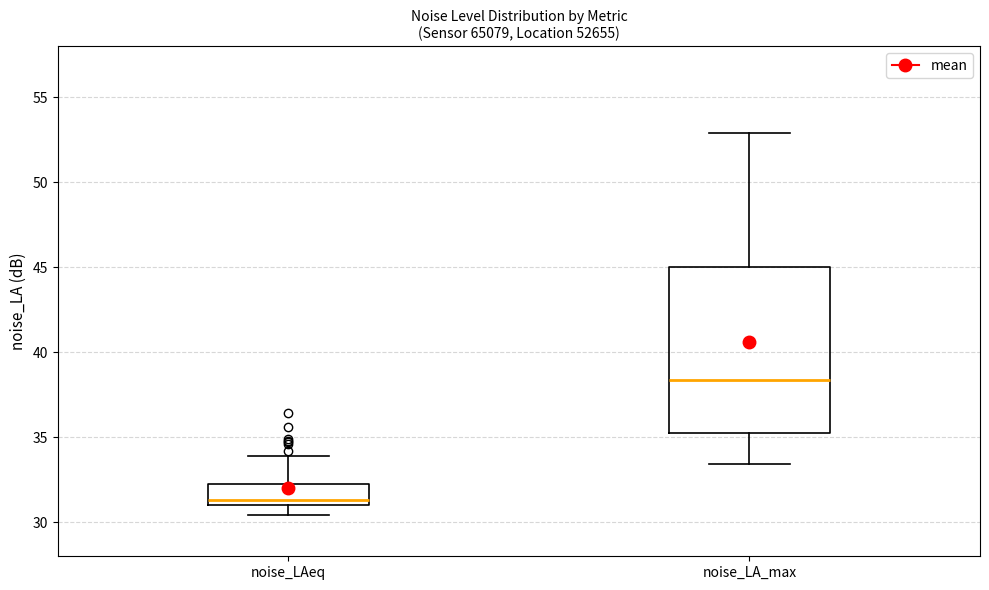

Where is the upper edge of the box for noise_LA_max on the y-axis? The values are not printed on the chart, so give them approximately, as read against the axis.

45.0